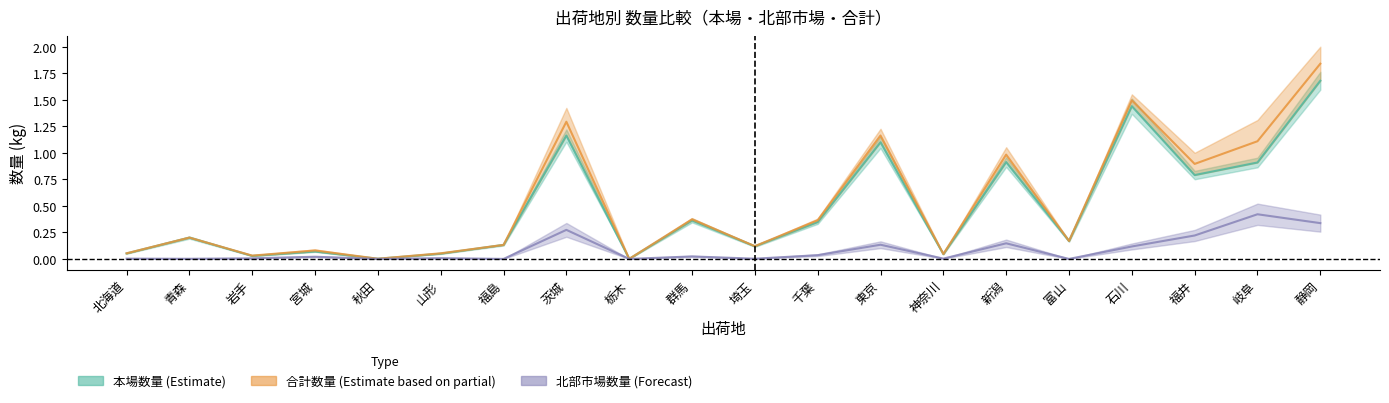

In 北部市場数量, how many points are lower than both neighbors (excluding endpoints)?

7